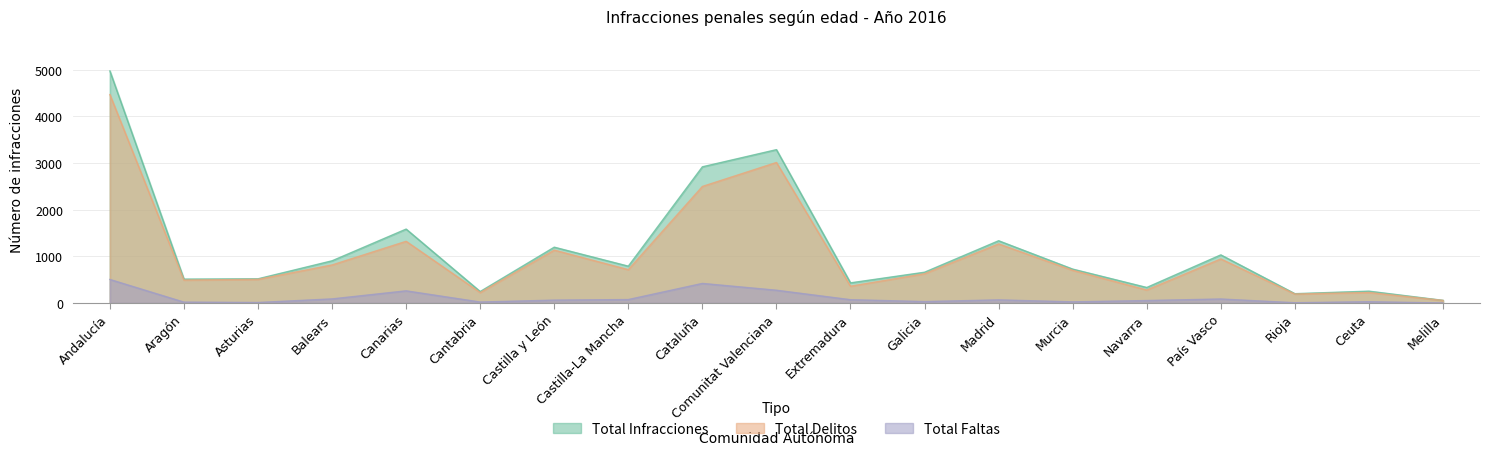

Reading right to left, what are all the values shown in this chart?

Total Infracciones: 58	255	201	1033	334	728	1336	661	433	3289	2921	791	1198	247	1586	906	520	513	4976
Total Delitos: 57	226	194	946	280	702	1268	629	361	3014	2500	716	1135	225	1324	817	508	493	4470
Total Faltas: 1	29	7	87	54	26	68	32	72	275	421	75	63	22	262	89	12	20	506